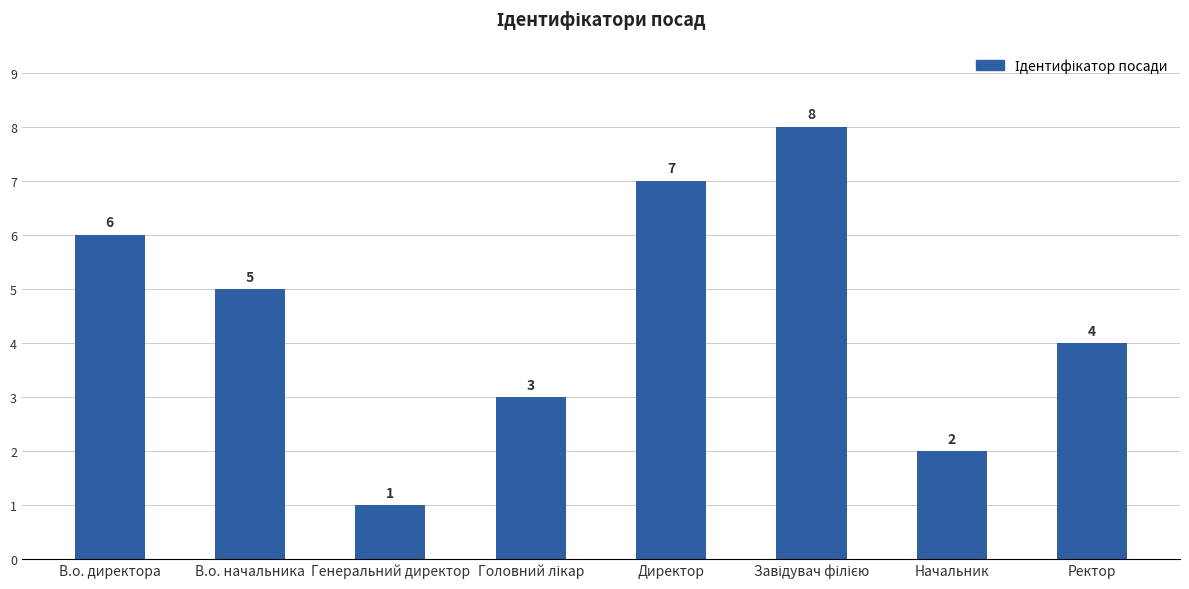

True or false: the data shows 4 at Директор.

False